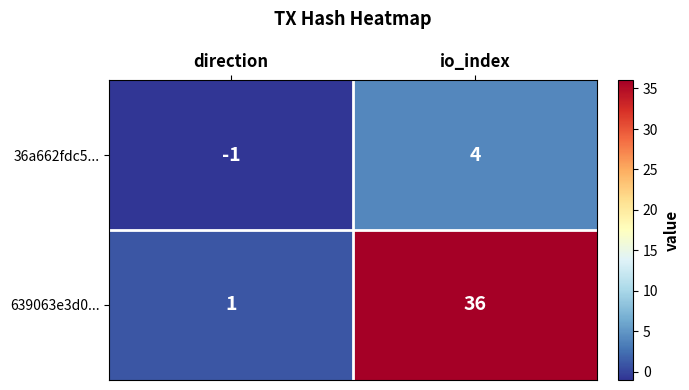

Between direction and io_index, which series saw the biggest shift?

639063e3d0...